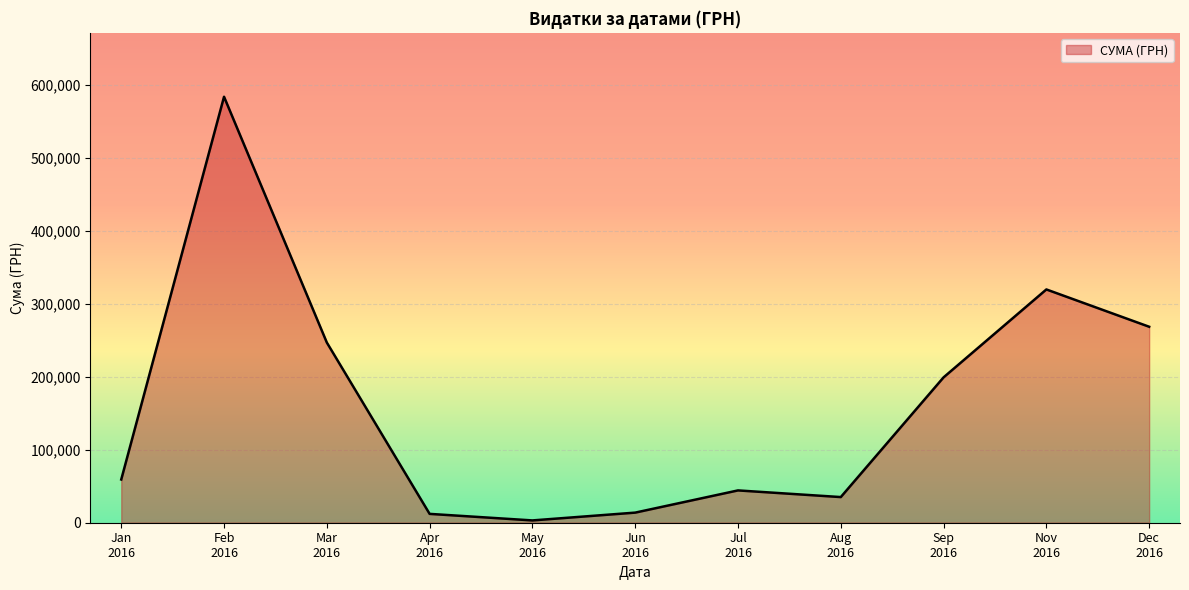

What is the greatest value displayed?

583556.1